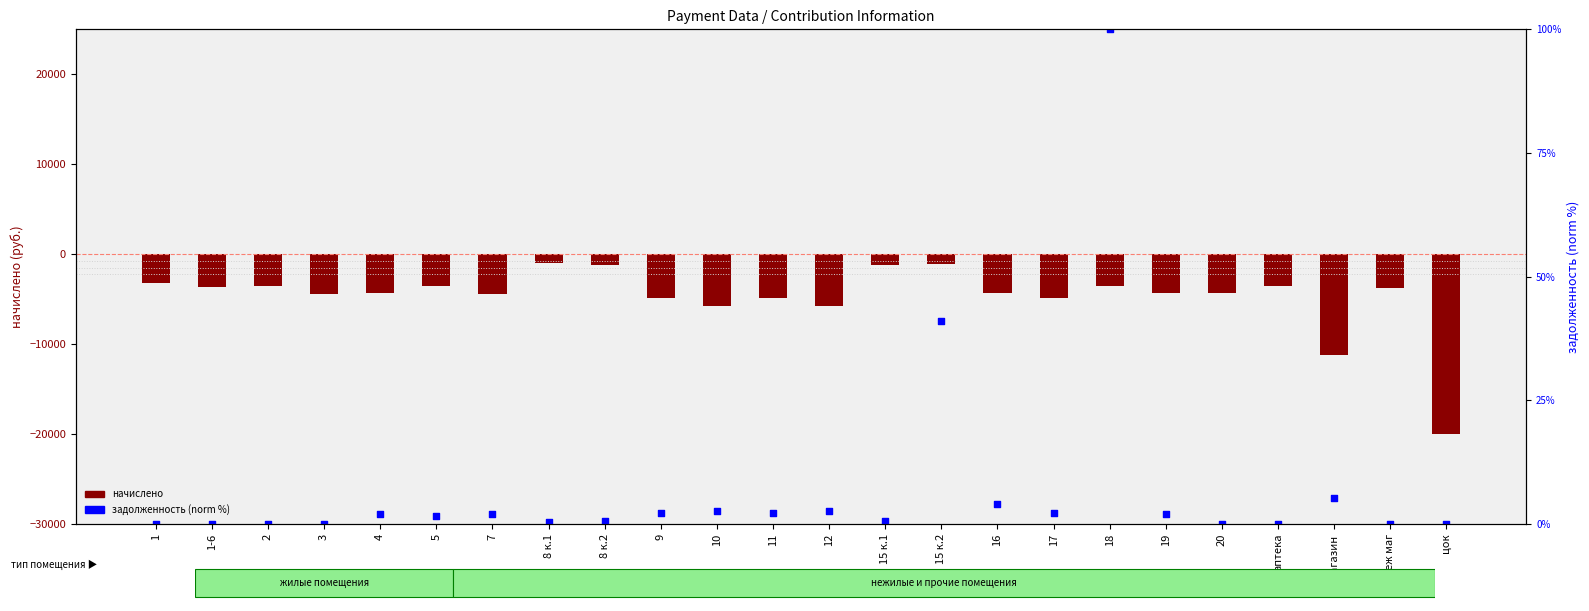

Which series contains the highest Y value?

задолженность (norm %)